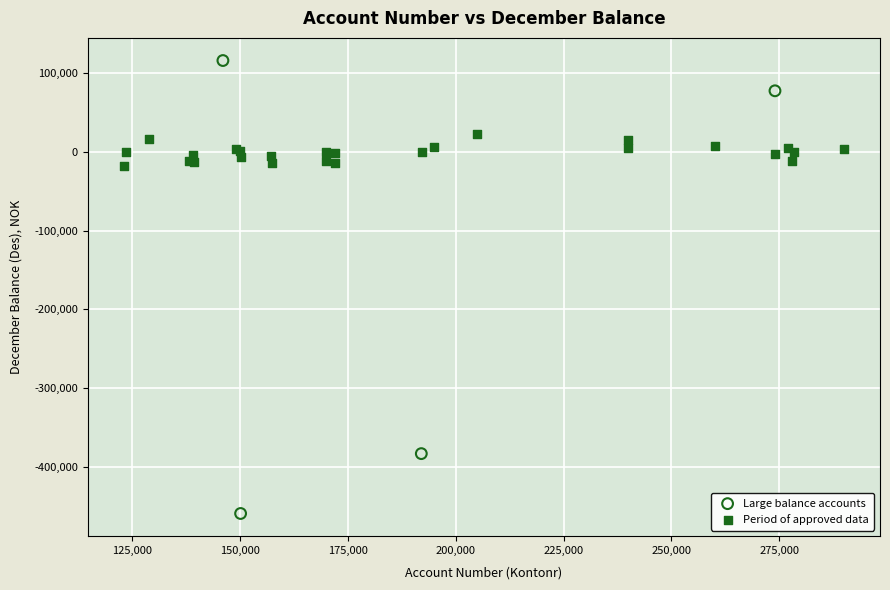

Which series has the largest Y range (max minus min)?

Large balance accounts